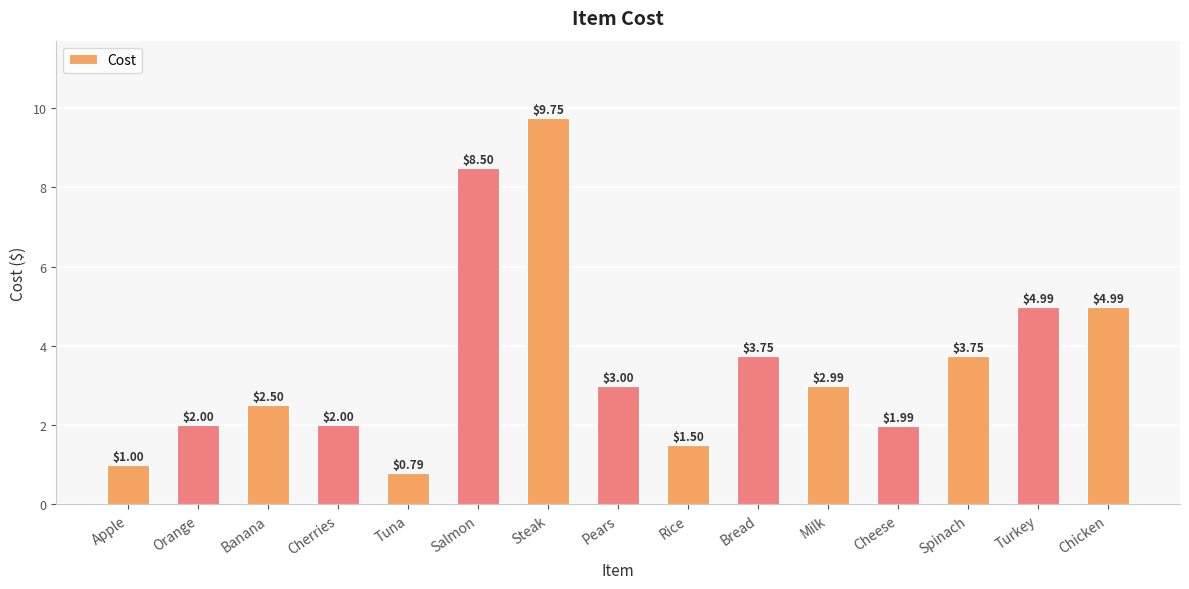

At which category does the chart reach its peak across all series?

Steak